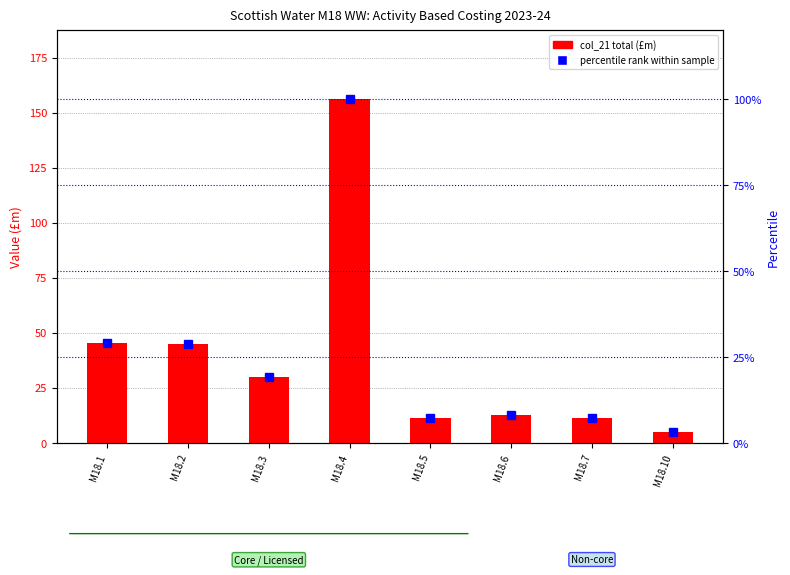

Which series has the largest total across all categories?

col_21 total (£m)